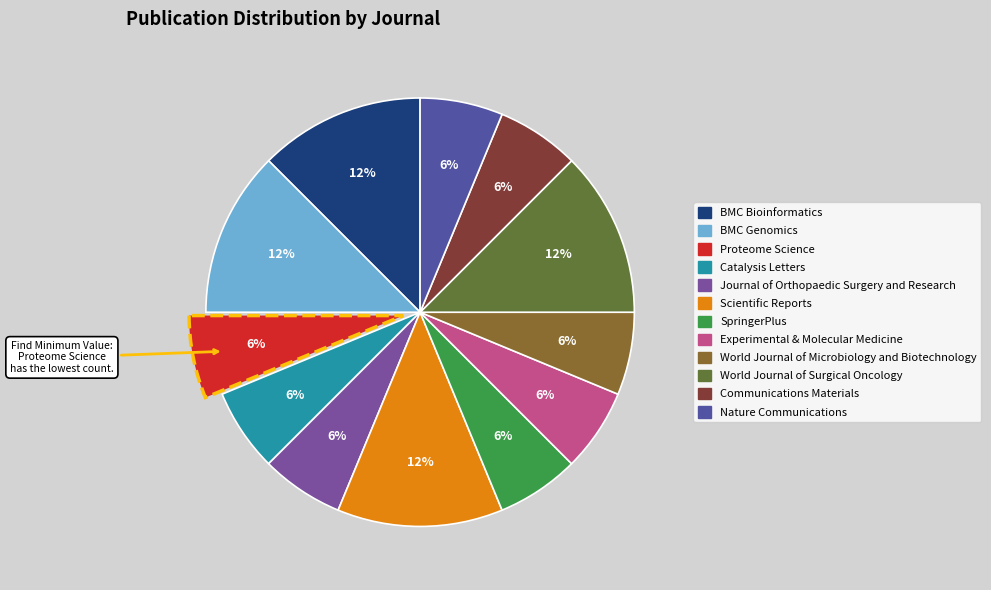

To the nearest percent, what is the average slice percentage?

8%